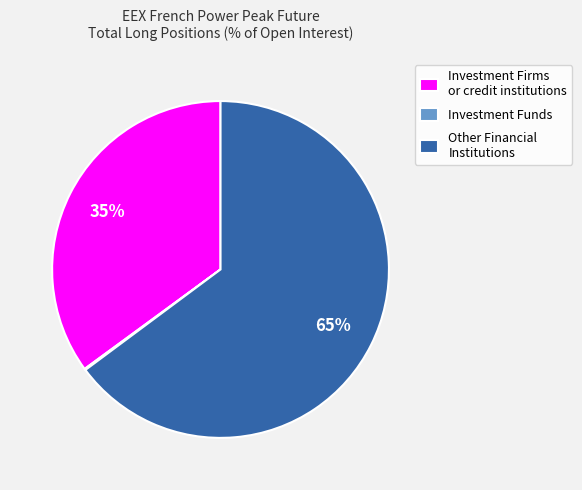

To the nearest percent, what percentage of the pie is Investment Firms or credit institutions?

35%